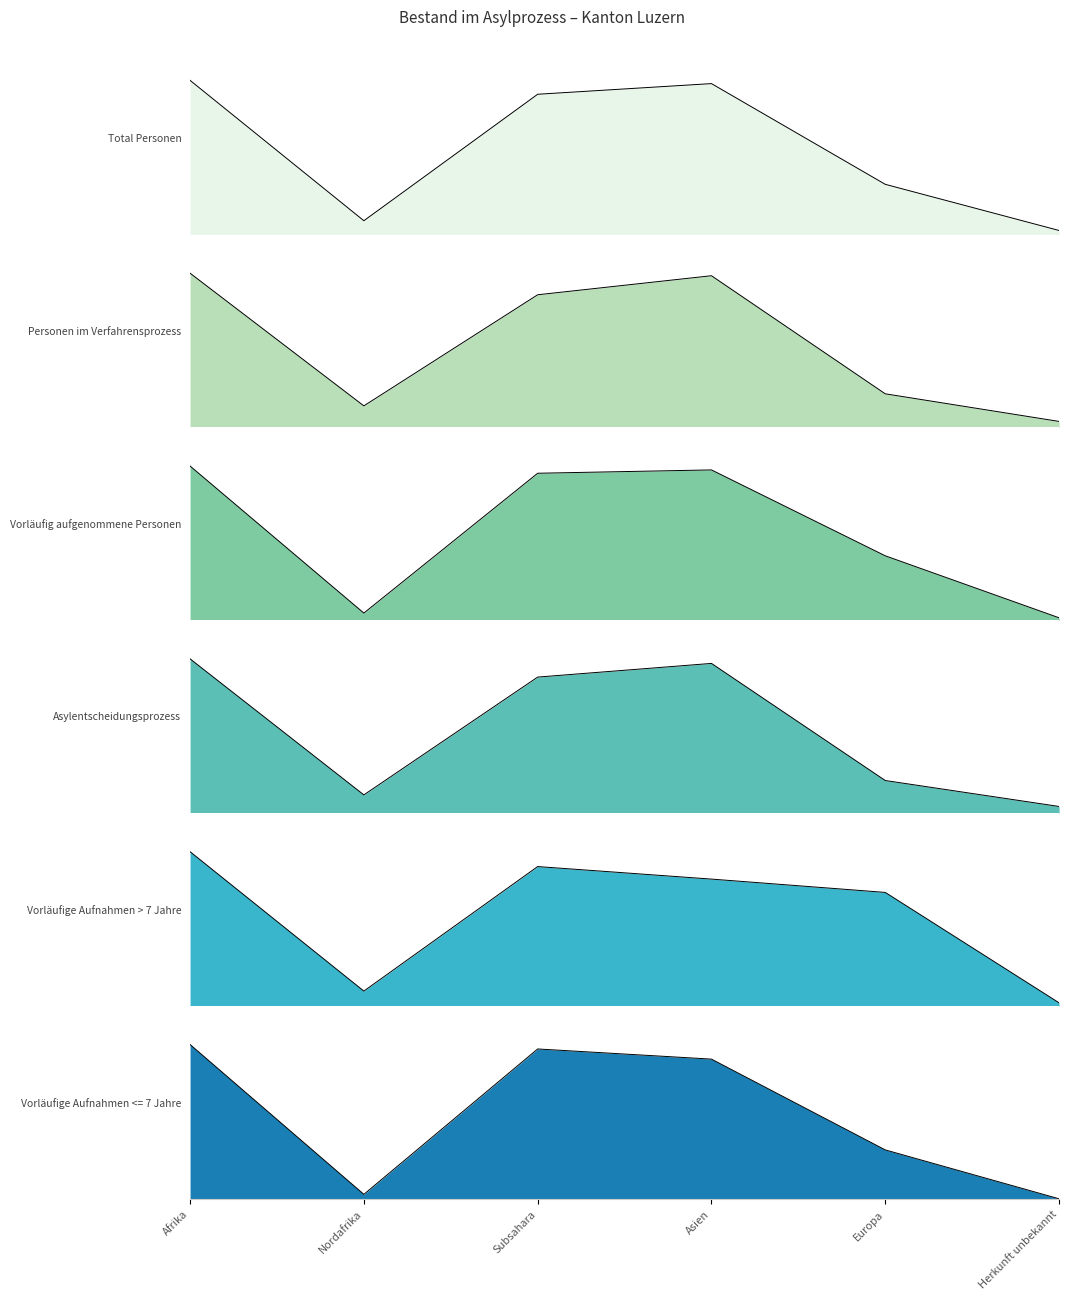

Reading left to right, transcribe all the data shown in this chart.

Total Personen: 1043	94	949	1021	340	28
Personen im Verfahrensprozess: 486	68	418	478	106	19
Vorläufig aufgenommene Personen: 555	26	529	541	232	9
Asylentscheidungsprozess: 440	52	388	427	93	19
Vorläufige Aufnahmen > 7 Jahre: 197	19	178	162	145	4
Vorläufige Aufnahmen <= 7 Jahre: 243	7	236	220	77	0